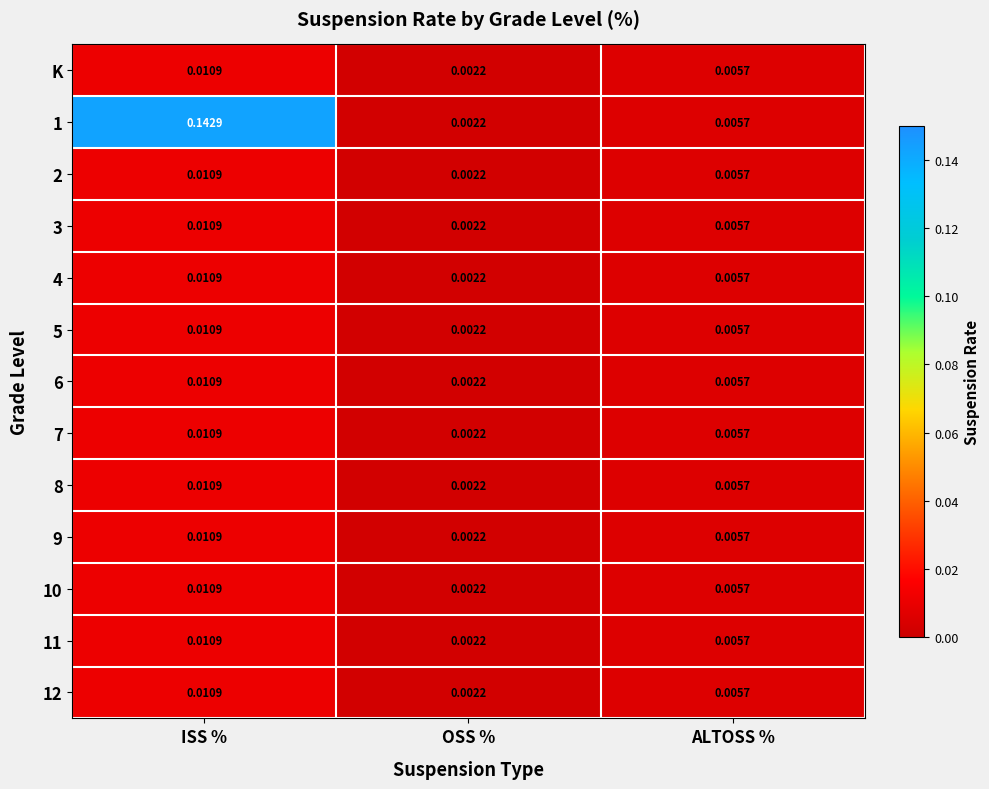

Which label corresponds to the smallest value in the chart?

OSS %